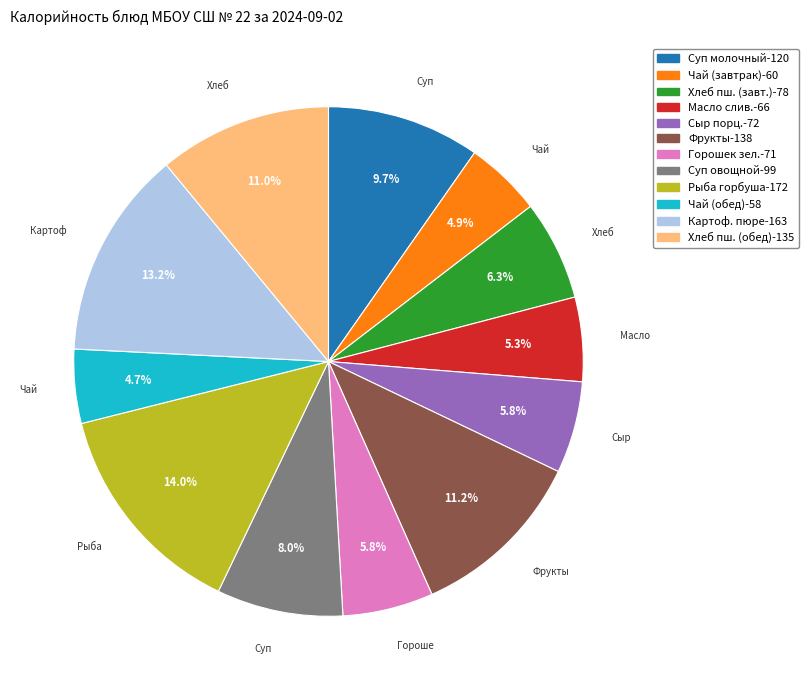

Does any single category account for the majority?

No